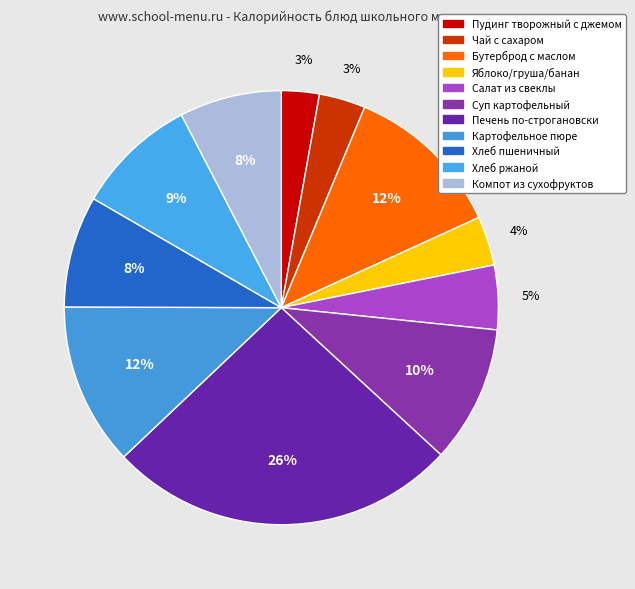

Is Печень по-строгановски the majority of the pie?

No